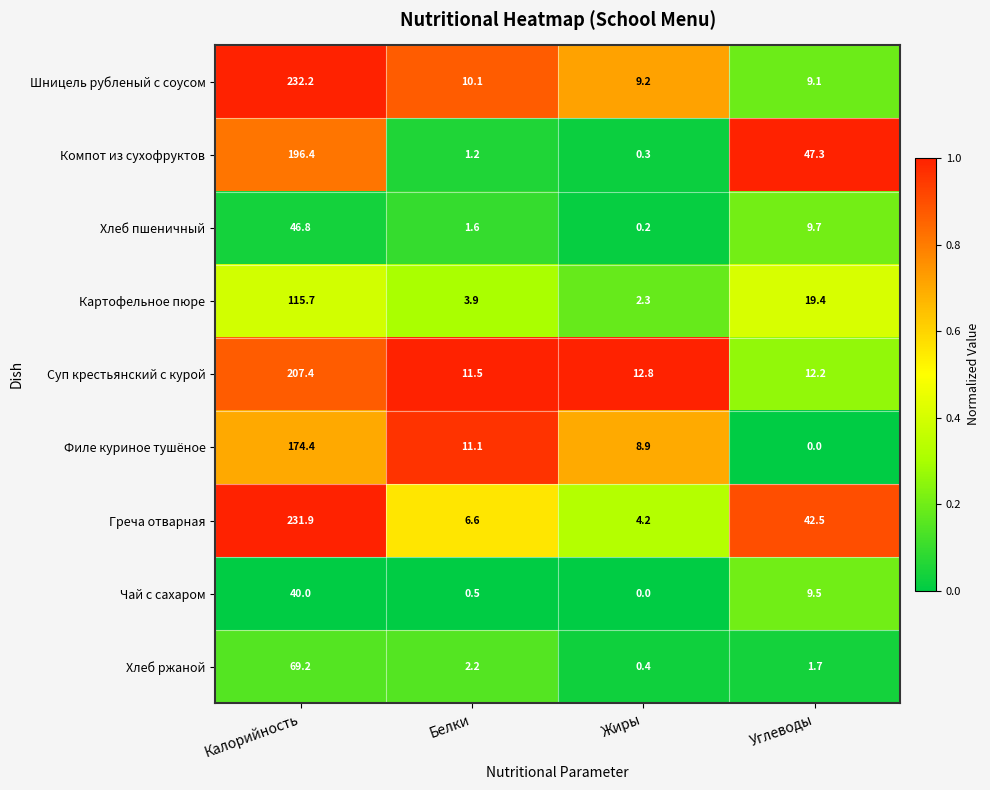

Where does the Суп крестьянский с курой series first go above 12?

Калорийность